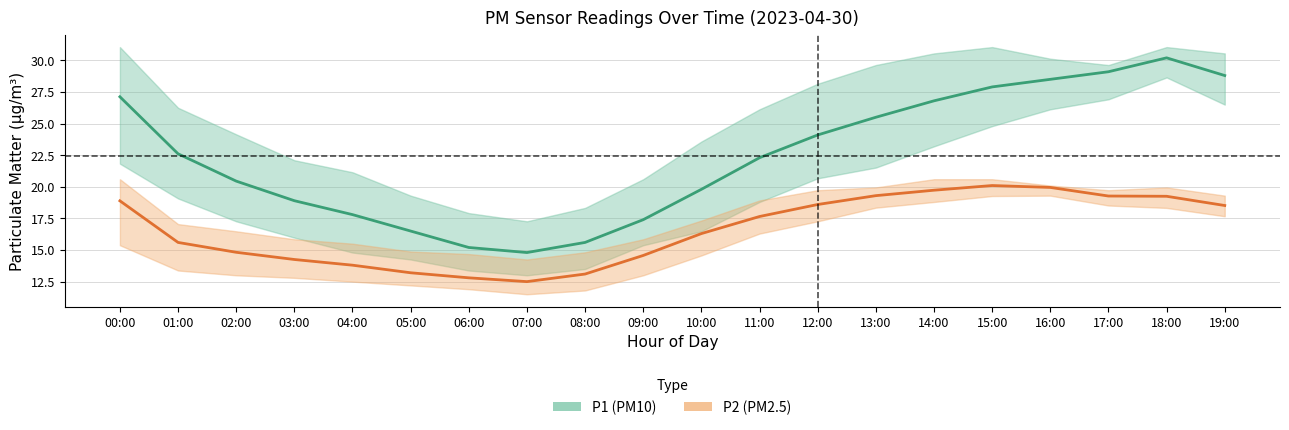

The value of P1_upper at 08:00 is 28.6. True or false?

False